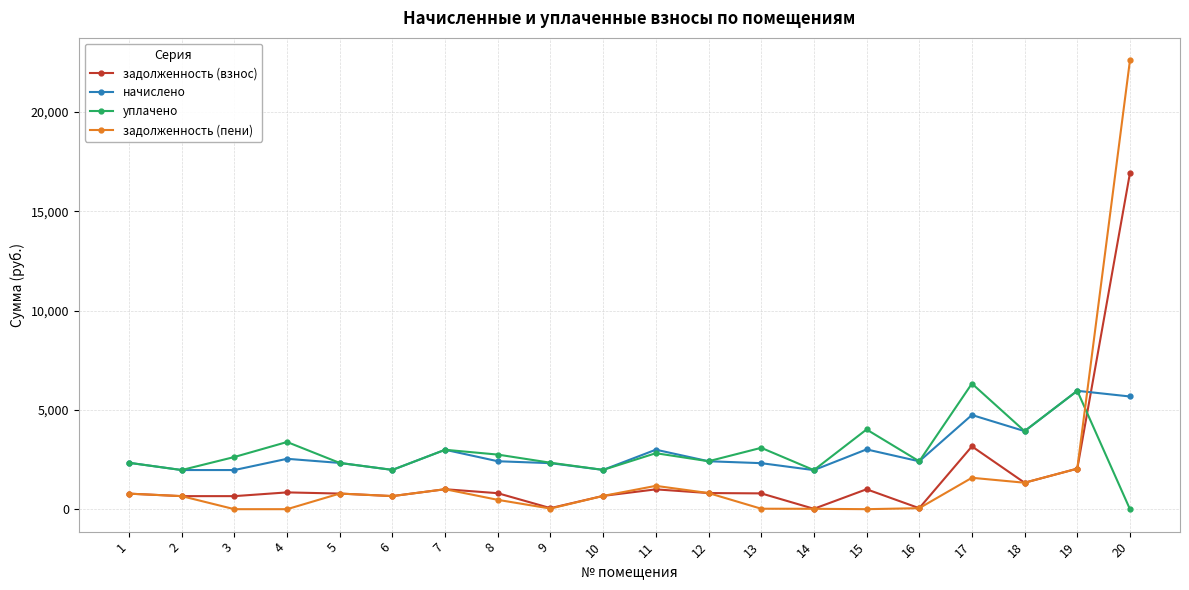

How many intersections are there between задолженность (пени) and уплачено?

1